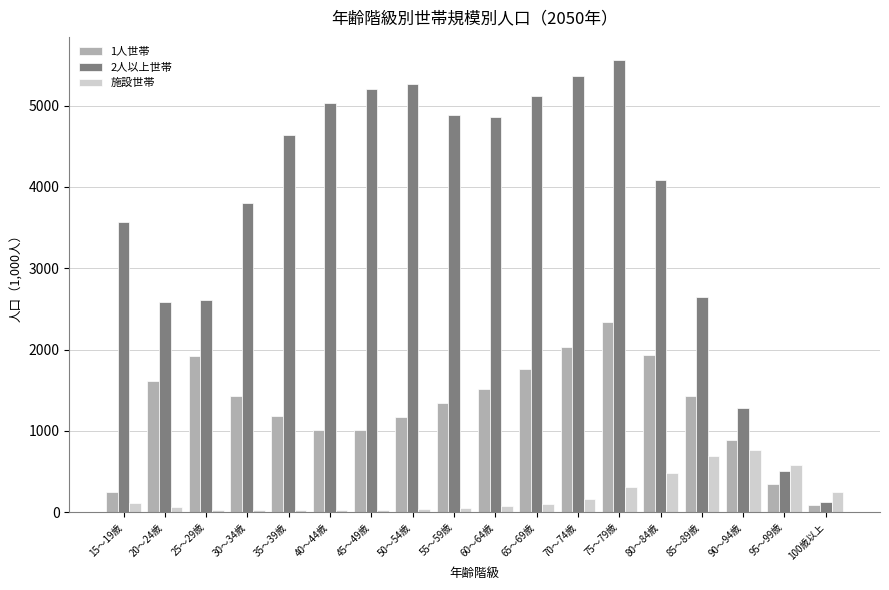

What is the average value of the 施設世帯 series?

213.5